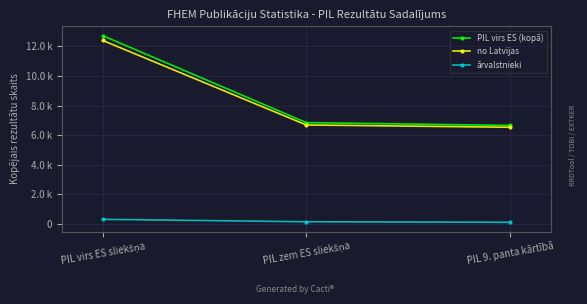

Is this an area chart (filled region under the line)?

No